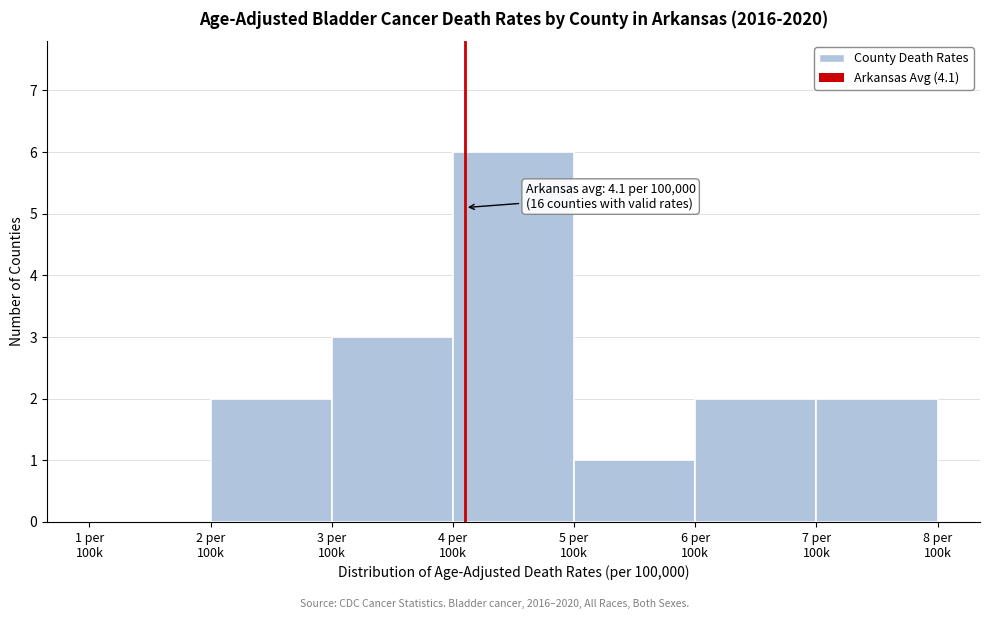

What is the greatest value displayed?

6